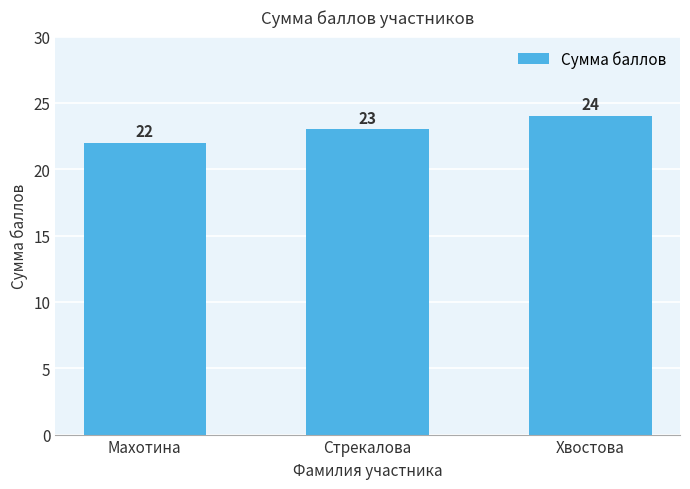

What value does the data have at Махотина?

22